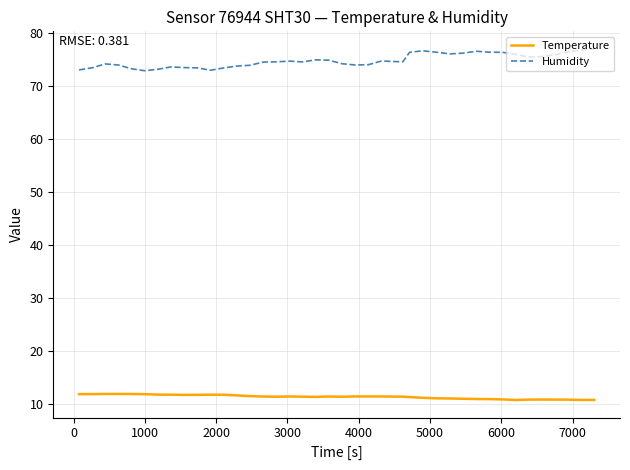

True or false: Temperature and Humidity intersect in this chart.

False